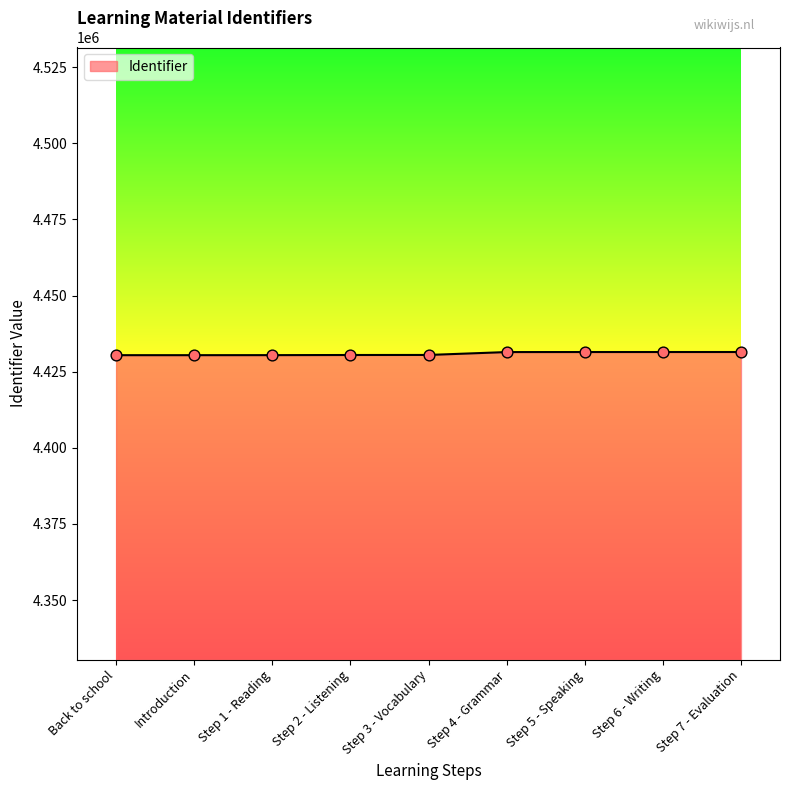

Approximately how many times larger is the value at Step 3 - Vocabulary compared to Step 7 - Evaluation?

1.0